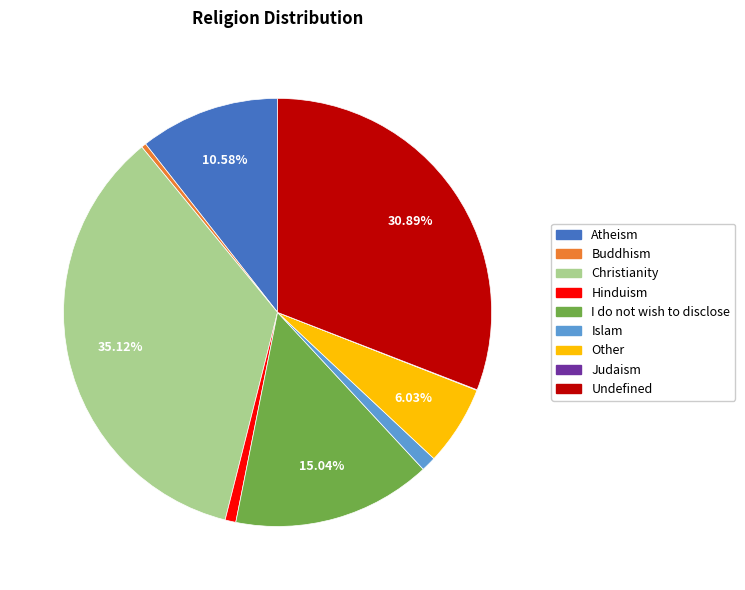

Which slice is the largest?

Christianity